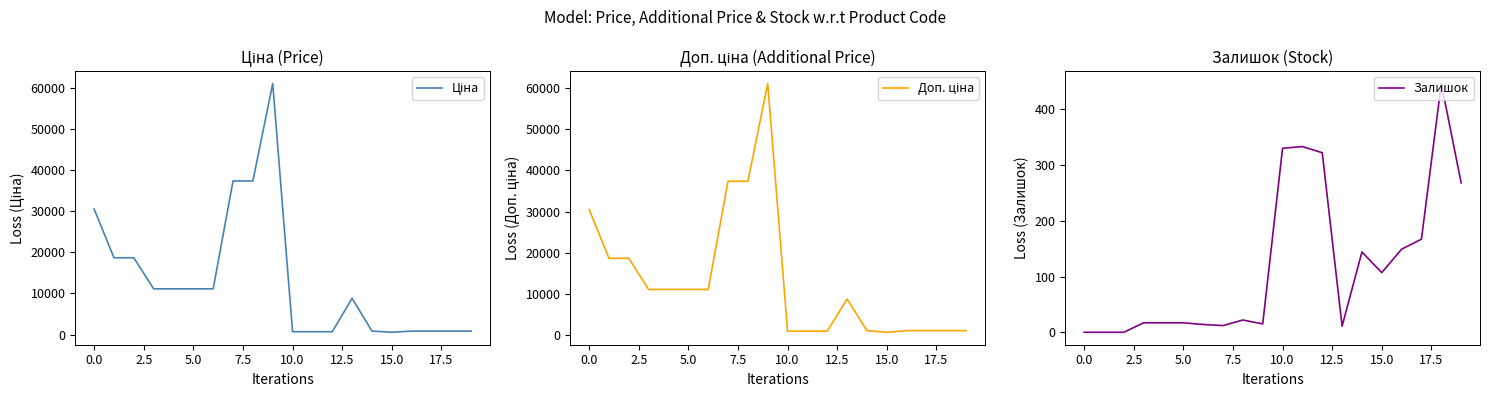

The value of Залишок at 0.0 is 0. True or false?

True